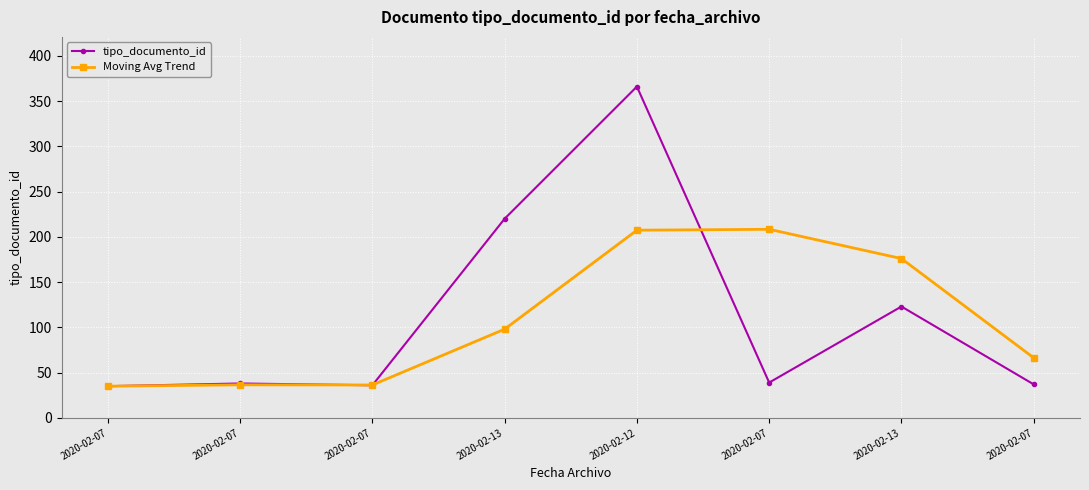

True or false: Moving Avg Trend has a value of 239.4 at 2020-02-13.

False